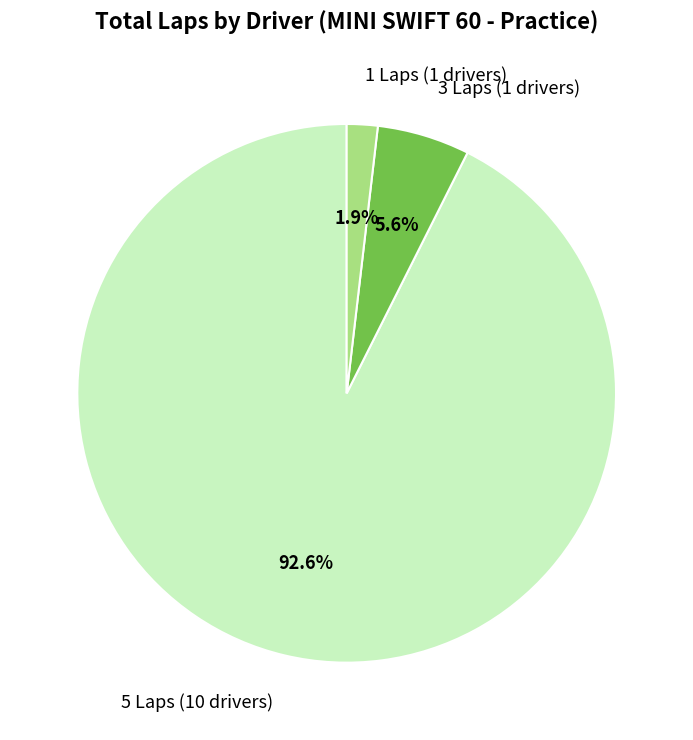

Between 5 Laps (10 drivers) and 3 Laps (1 drivers), which is larger?

5 Laps (10 drivers)